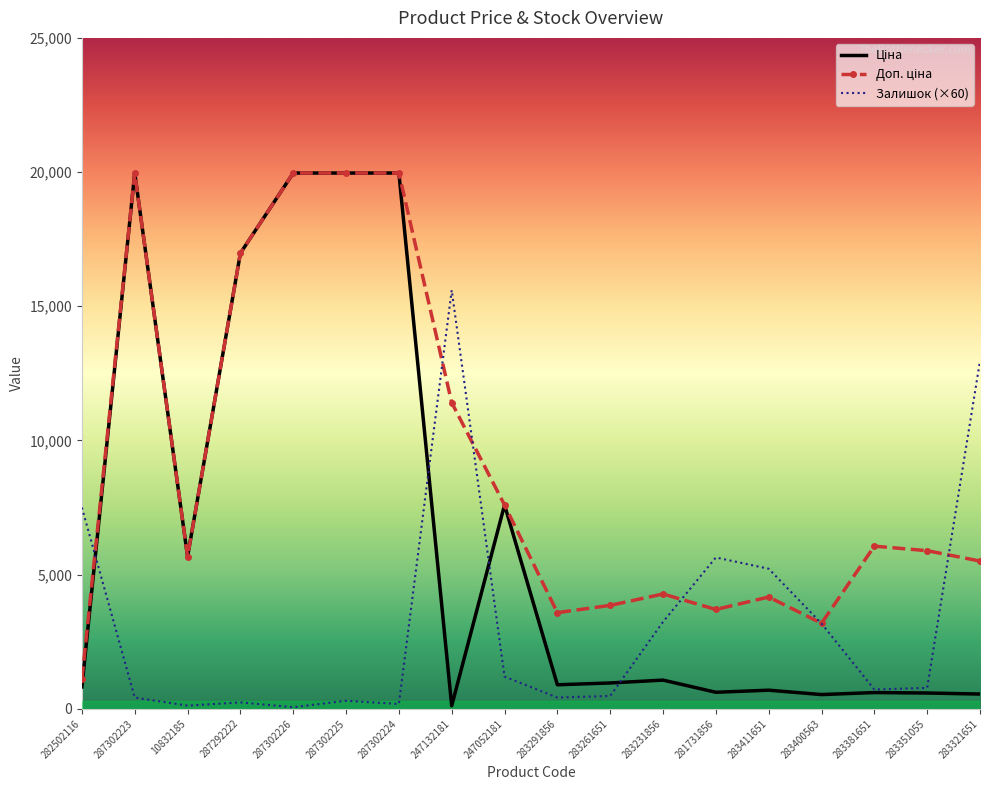

True or false: Залишок (×60) has a value of 1200.0 at 247052181.

True